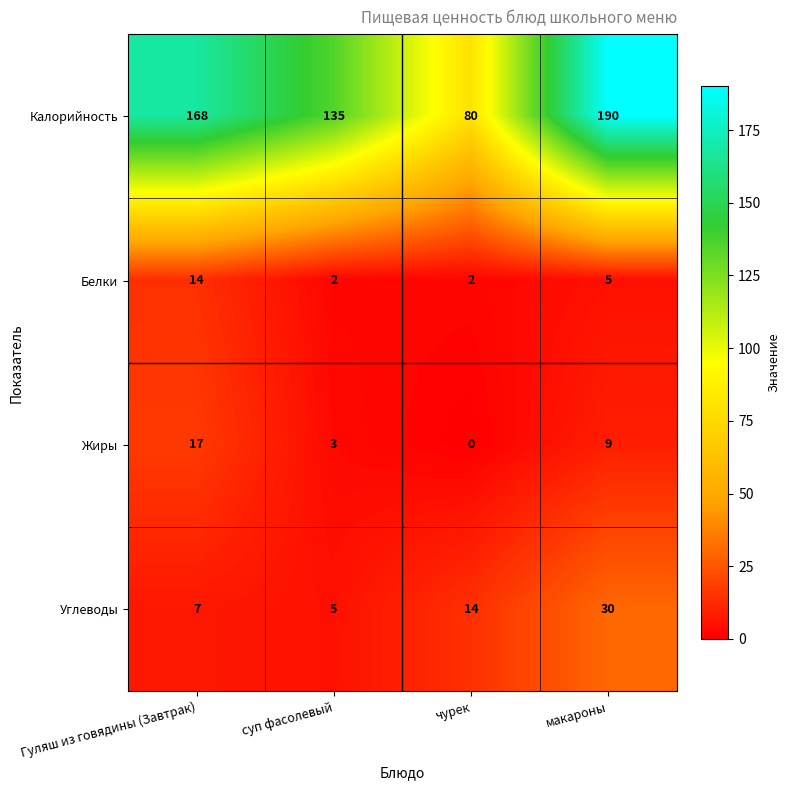

Count the Жиры values in the range 3 to 17.

3